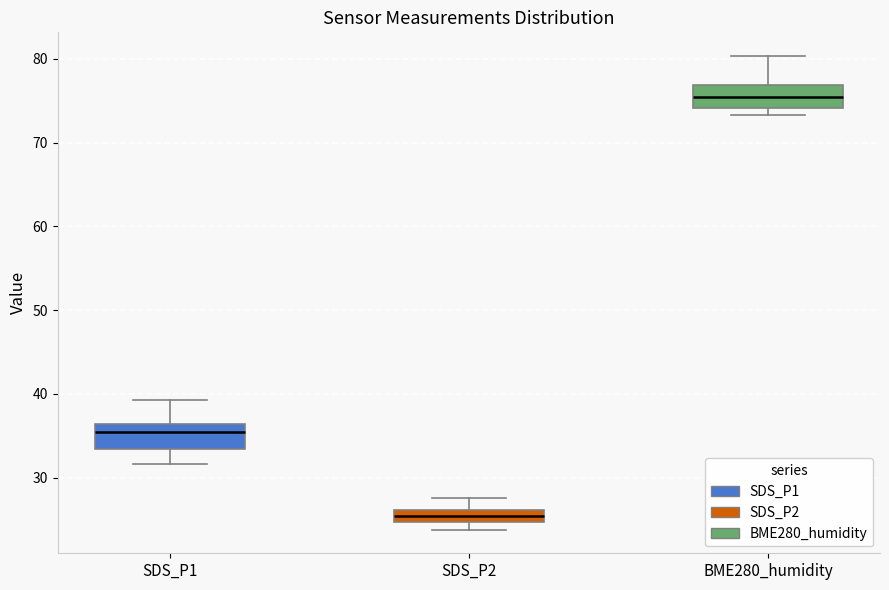

Reading left to right, read every box against the y-axis: the position of its median line, the range the box covers, and the ends of its whiskers. The values are not printed on the chart, so give them approximately, as read against the axis.

SDS_P1: median 35, box 33 to 36, whiskers 32 to 39
SDS_P2: median 25 (inside the box), box 25 to 26, whiskers 24 to 28
BME280_humidity: median 75, box 74 to 77, whiskers 73 to 80